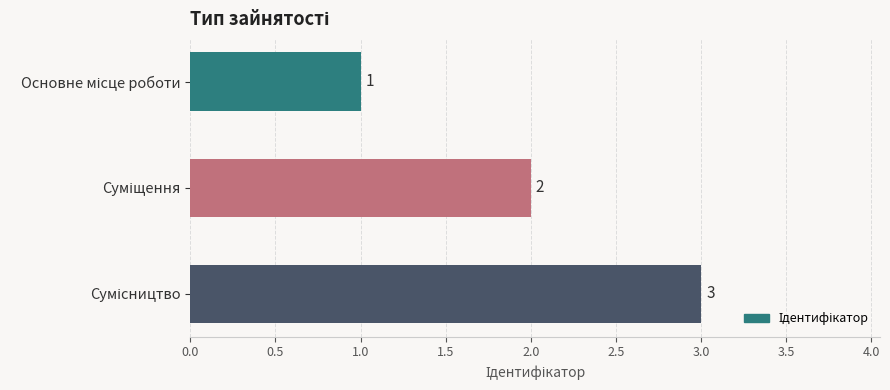

How many values are between 1 and 3?

3